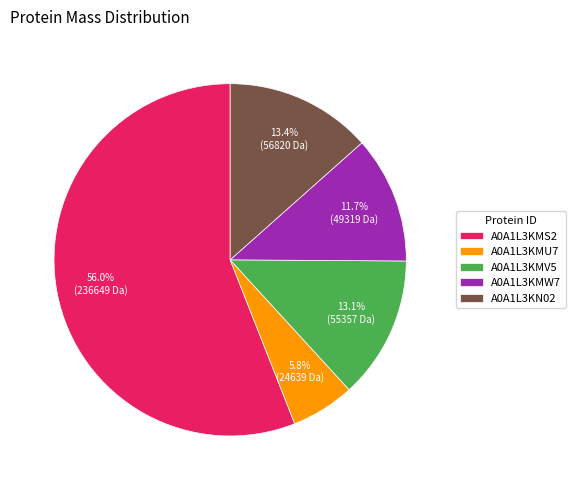

Which slice is the smallest?

A0A1L3KMU7